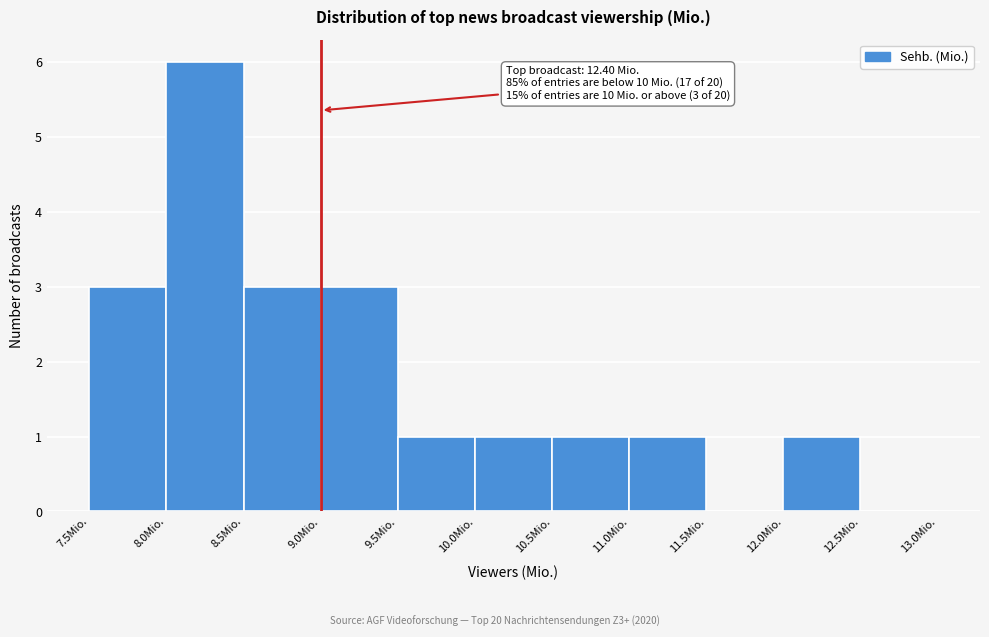

Which range on the x-axis has the tallest bar?

8.0 to 8.5